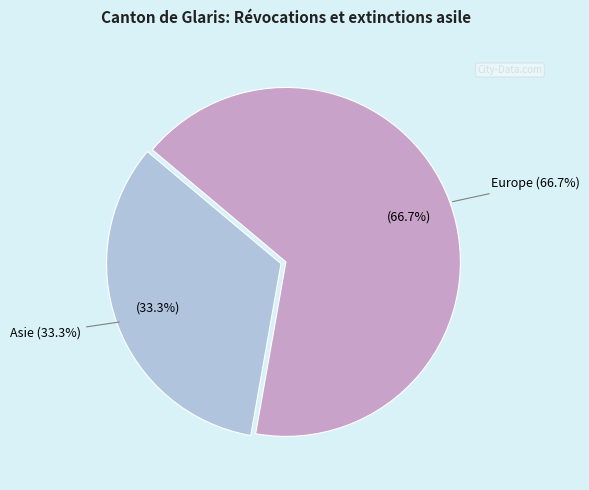

What is the majority slice?

Europe